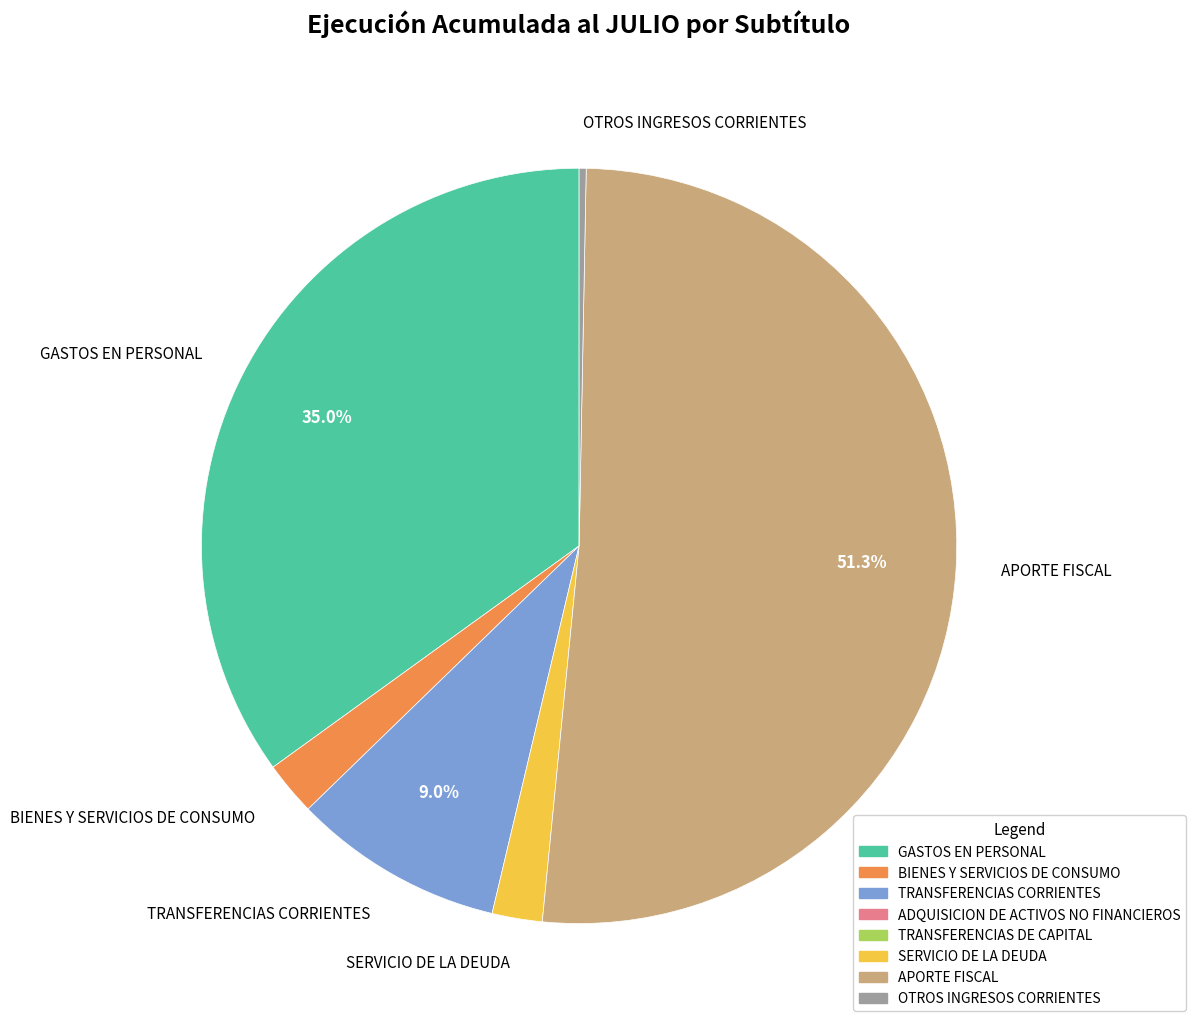

To the nearest percent, what is the difference between the SERVICIO DE LA DEUDA and GASTOS EN PERSONAL slice percentages?

33%